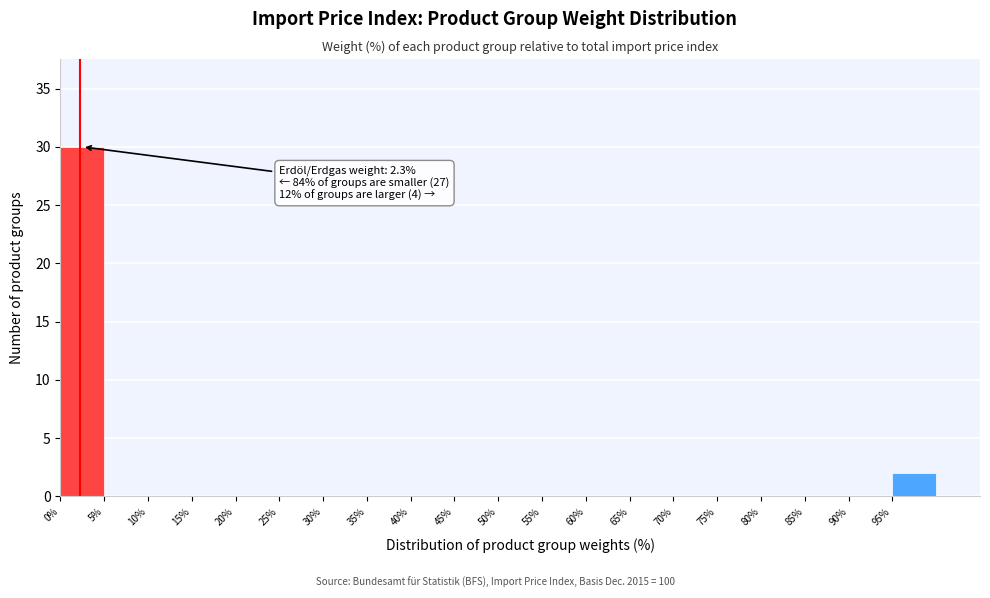

Over which range of the x-axis is the bar tallest?

0 to 5